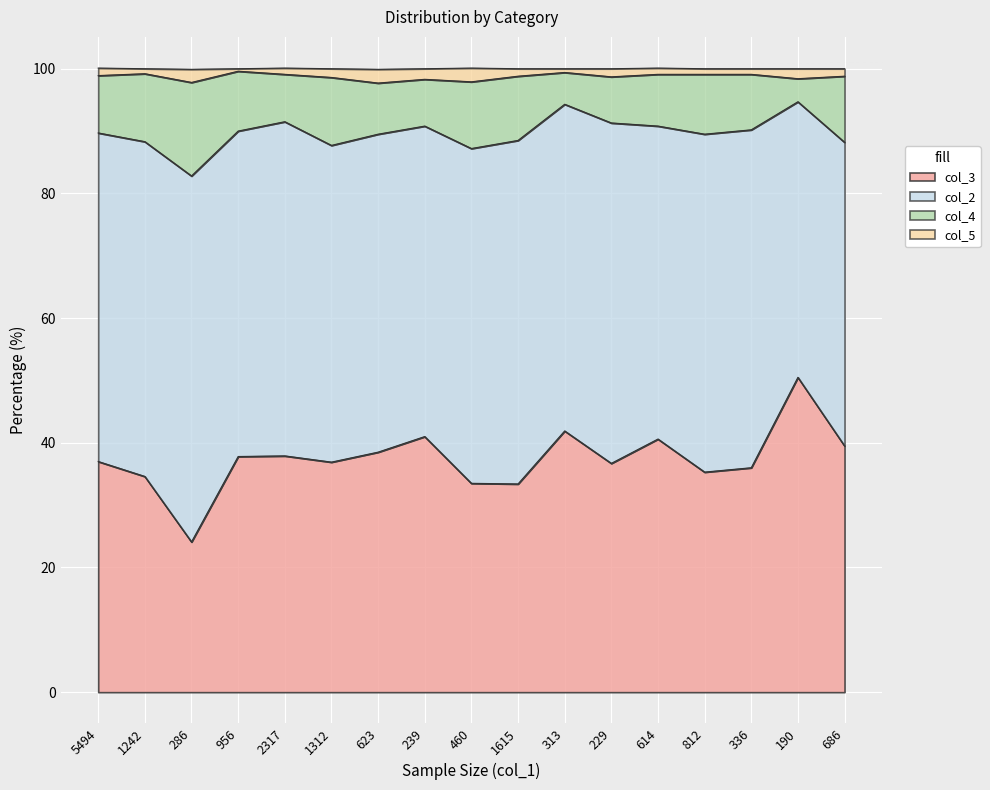

What is the sum of all col_3 values?

635.2